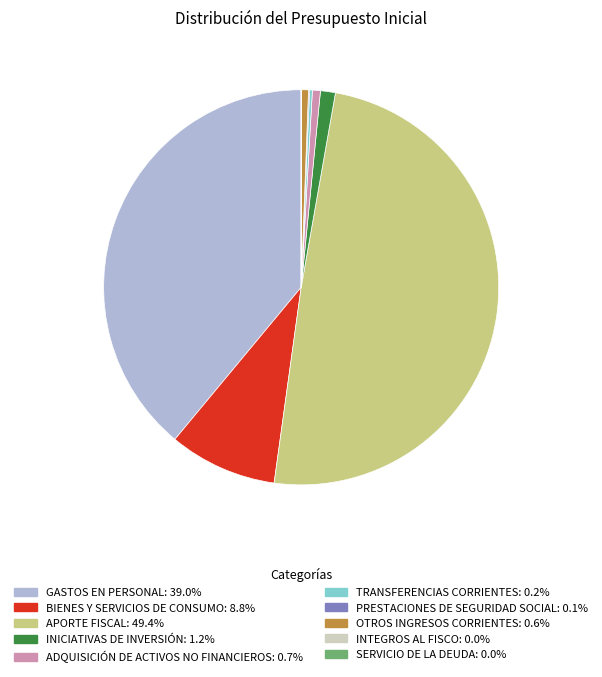

Does BIENES Y SERVICIOS DE CONSUMO represent more than half of the total?

No